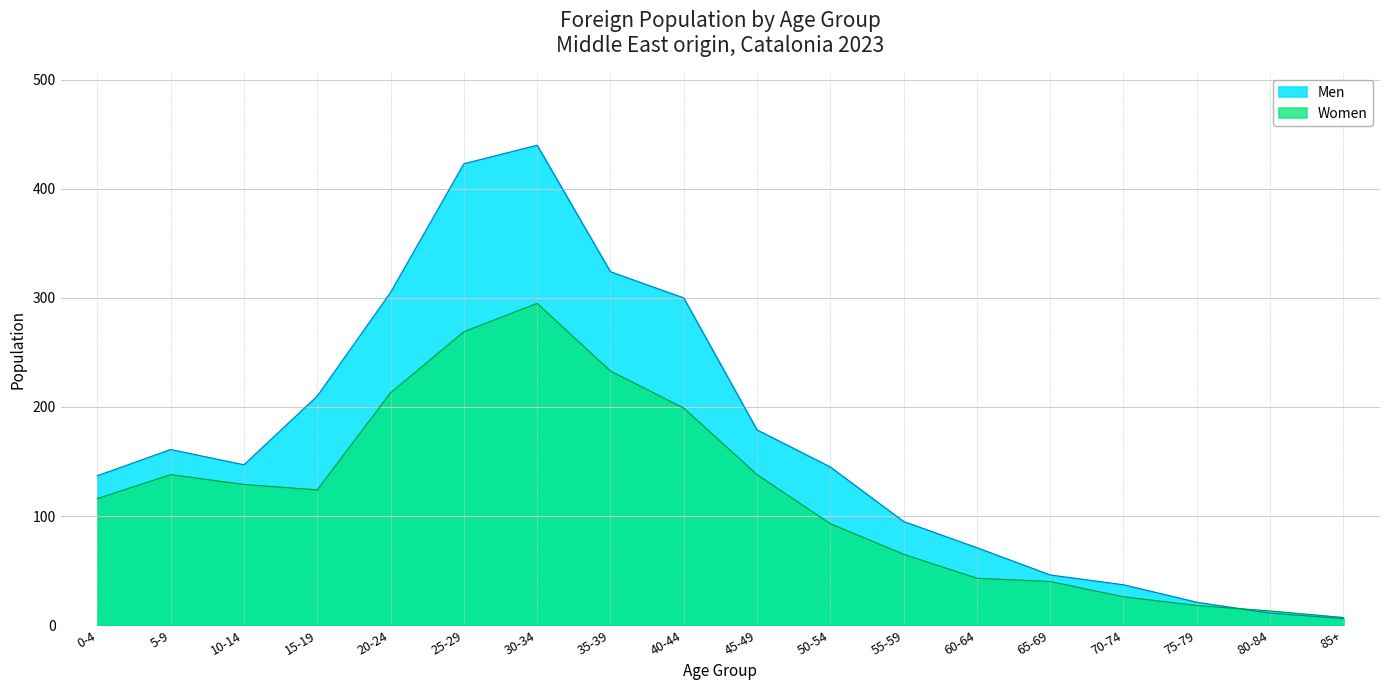

Which series has the largest total across all categories?

Men